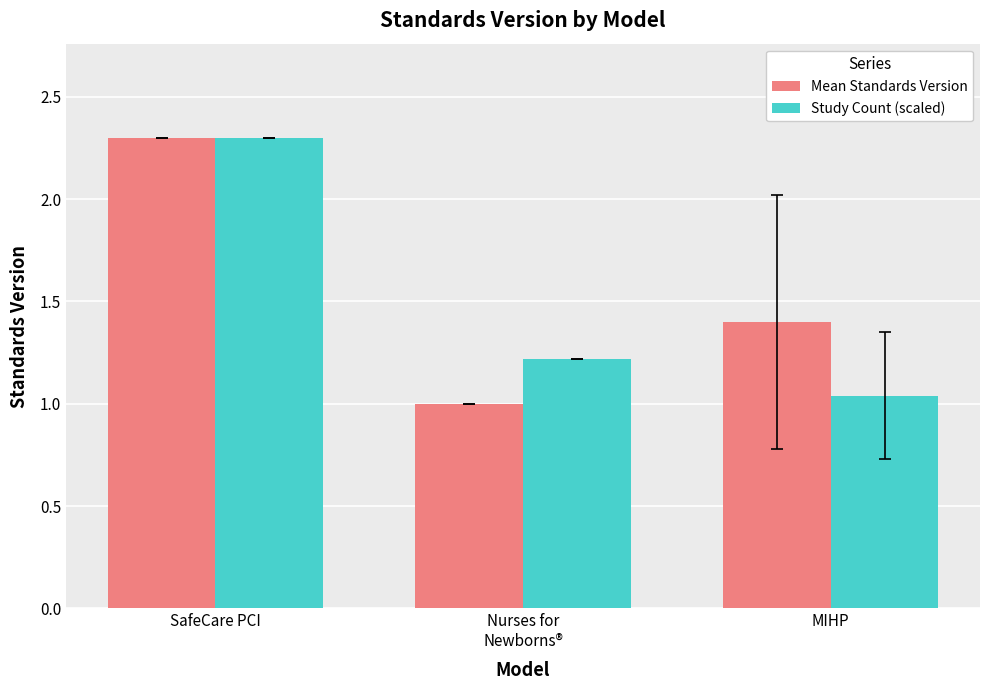

The Mean Standards Version series shows 0.7 at MIHP. True or false?

False